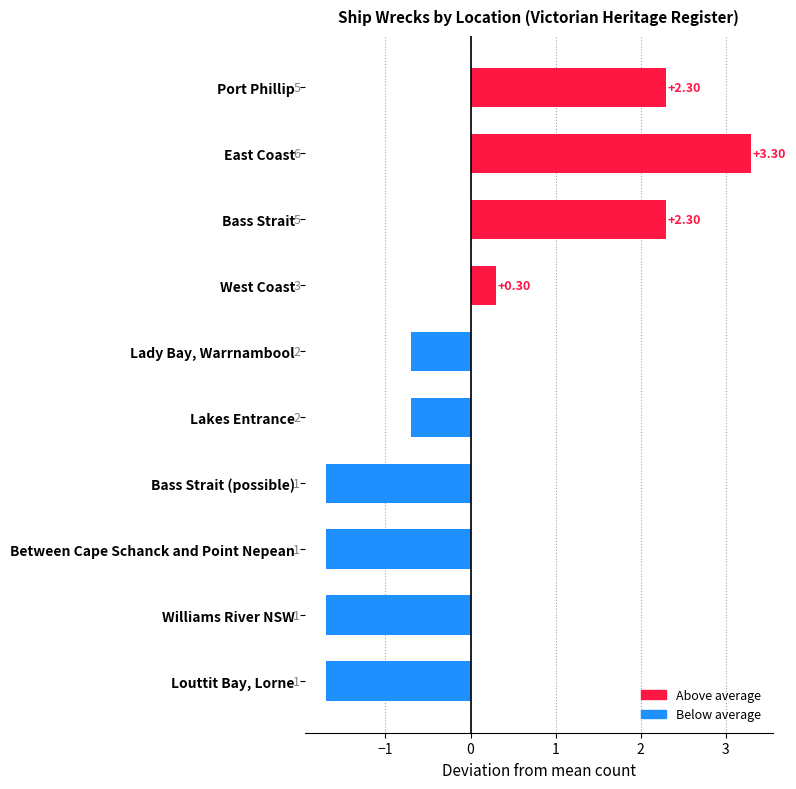

Which has a higher value, East Coast or Lady Bay, Warrnambool?

East Coast